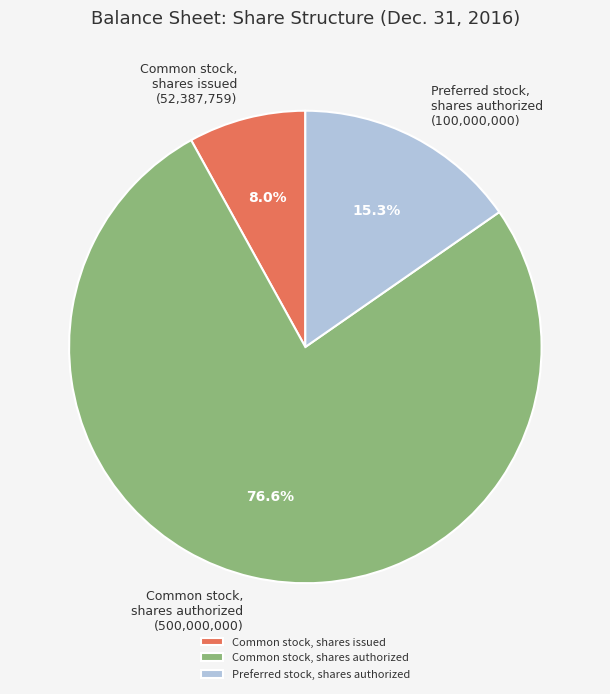

To the nearest percent, what portion does Common stock, shares issued represent?

8%